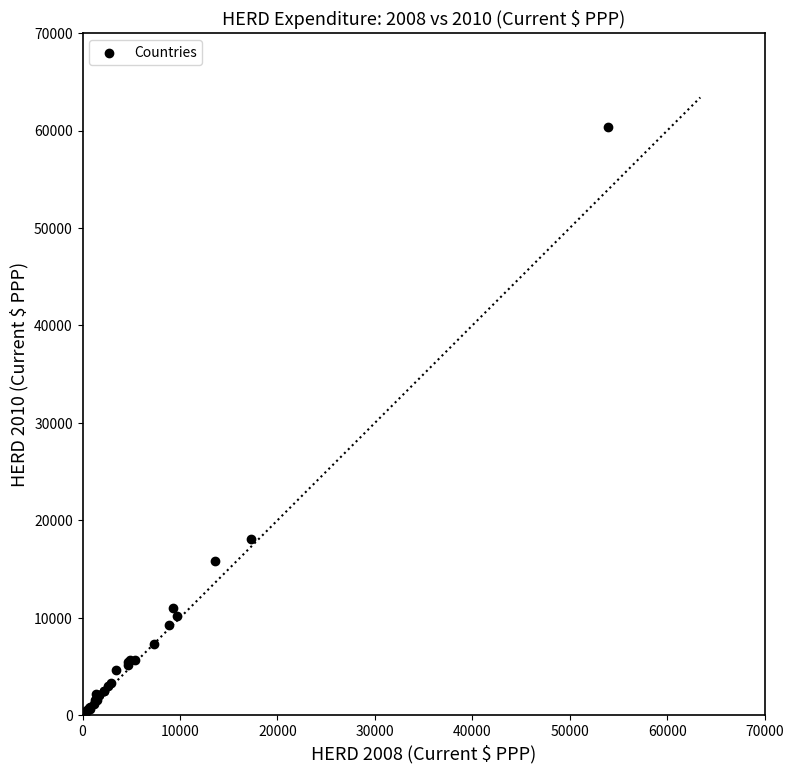

What Y value in the scatter plot is closest to 30227?

18094.1